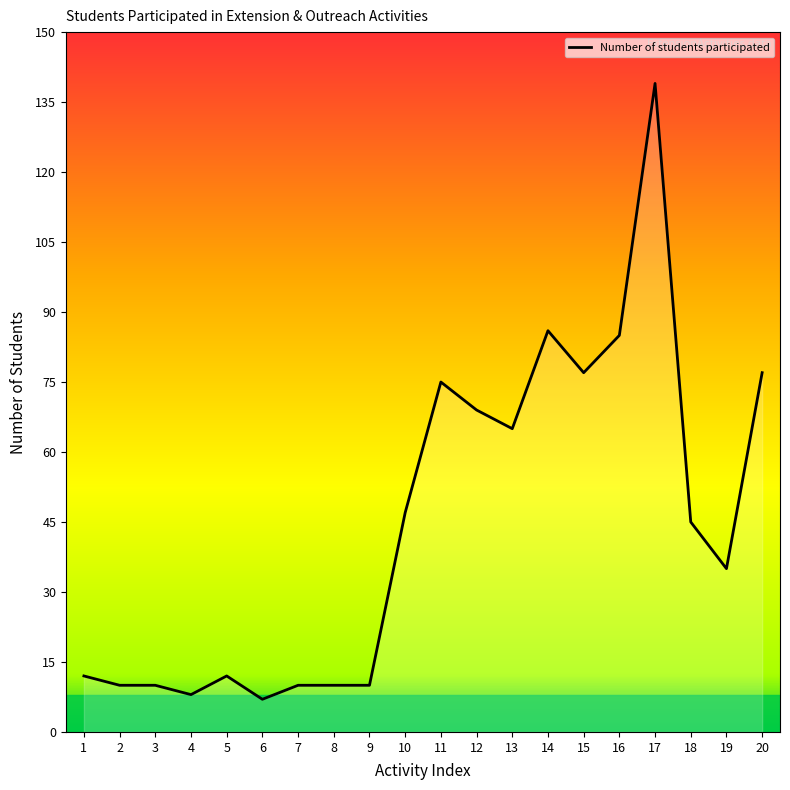

How many lines are shown in the chart?

1